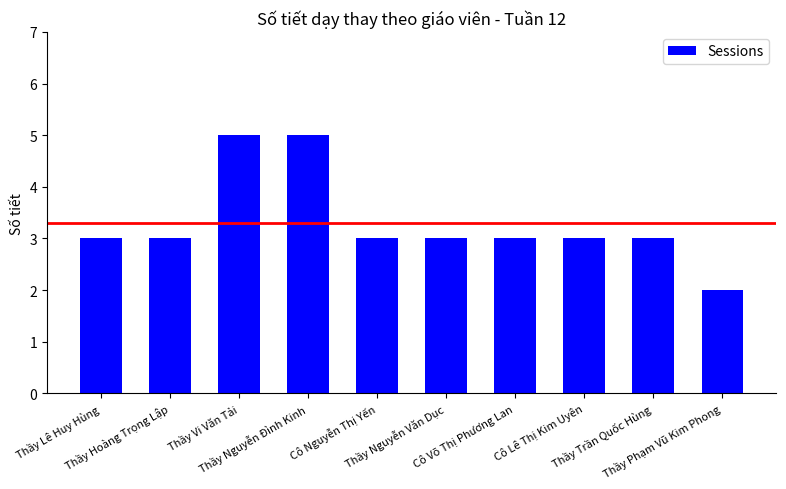

What is the maximum value shown in the chart?

5